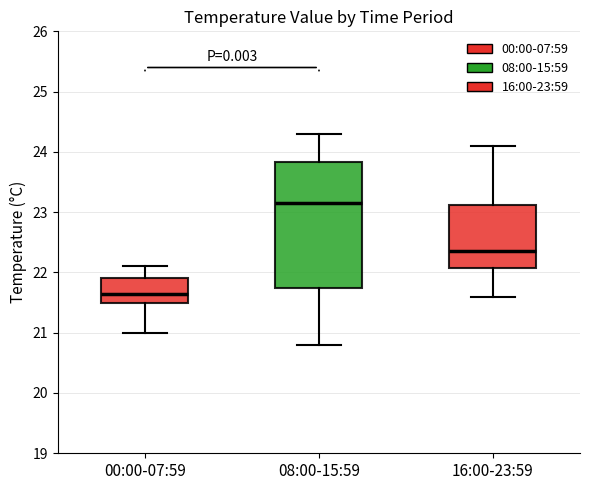

Which box has the highest median line?

08:00-15:59